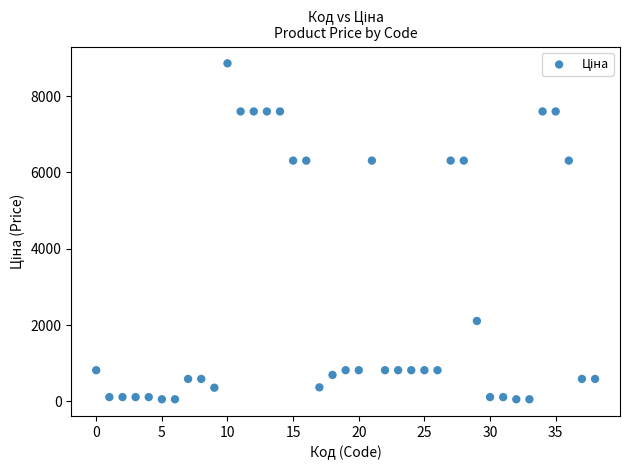

What is the range of Y values (max minus min)?

8799.6